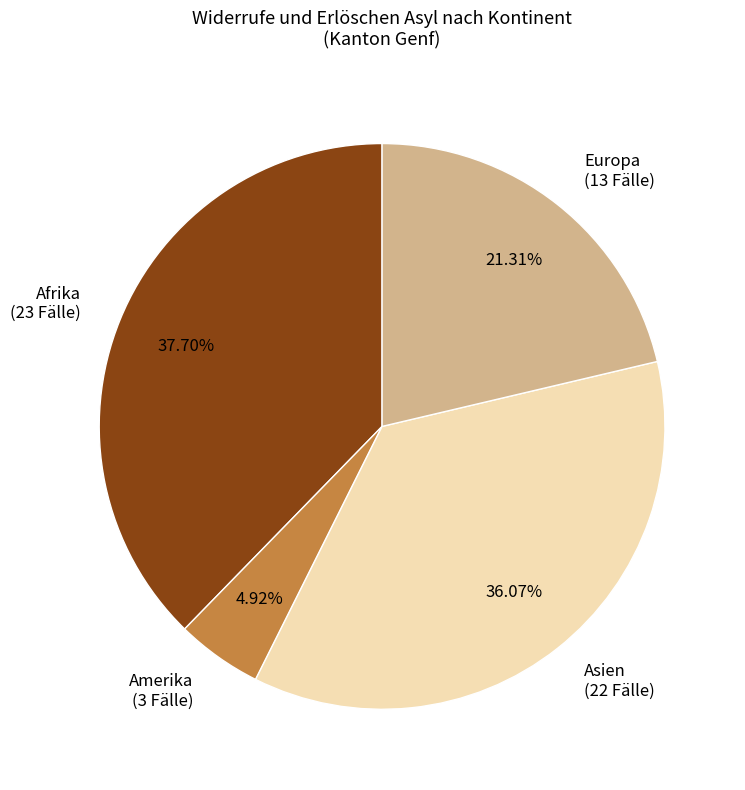

Is it true that Afrika is 38% of the pie?

True